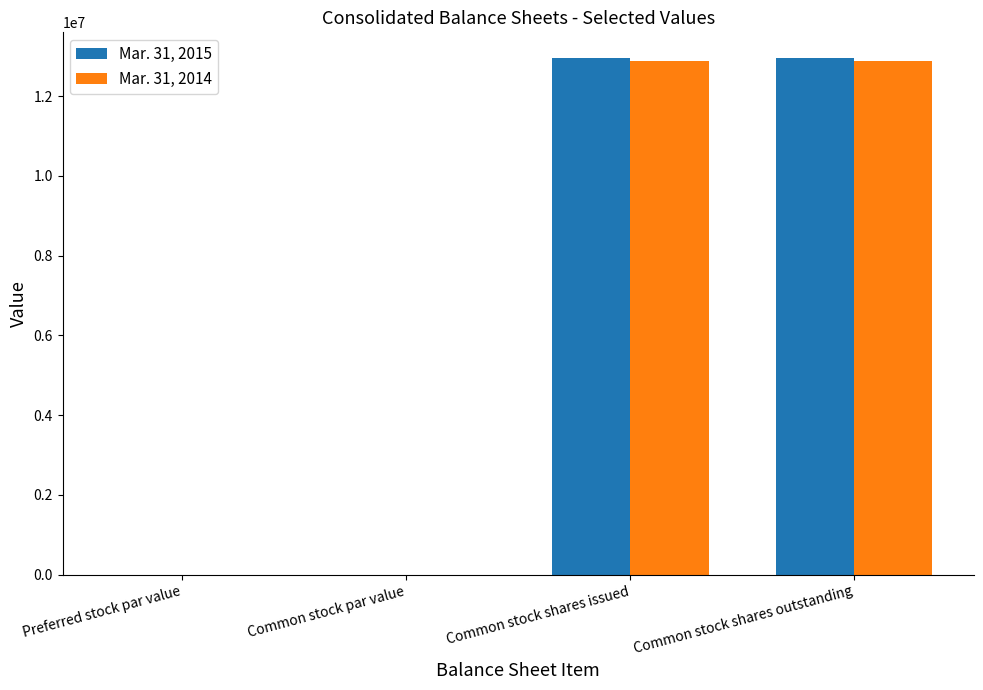

True or false: Mar. 31, 2014 has a value of 21091528.1 at Common stock shares outstanding.

False